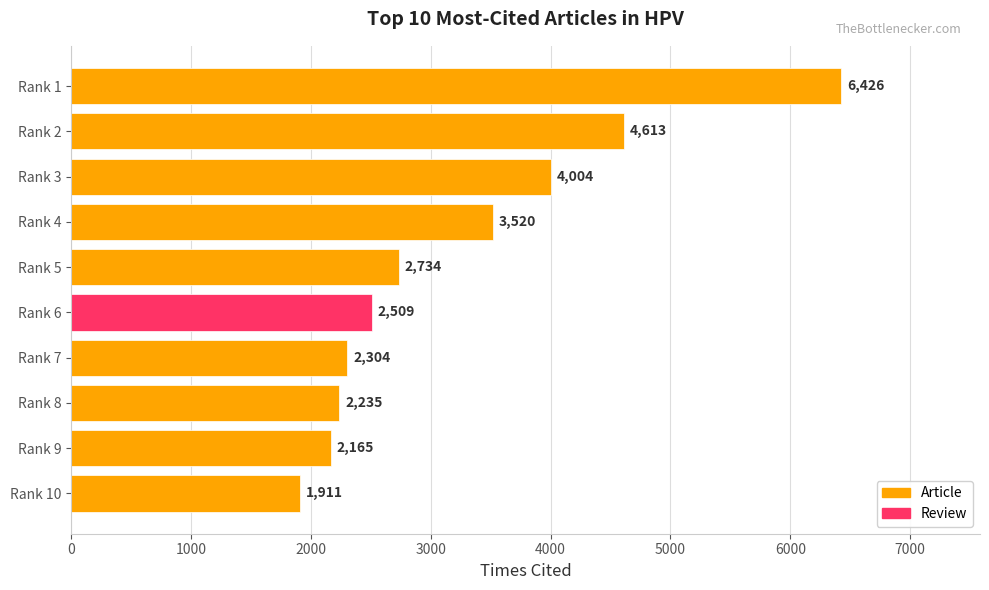

What is the smallest value displayed?

1911